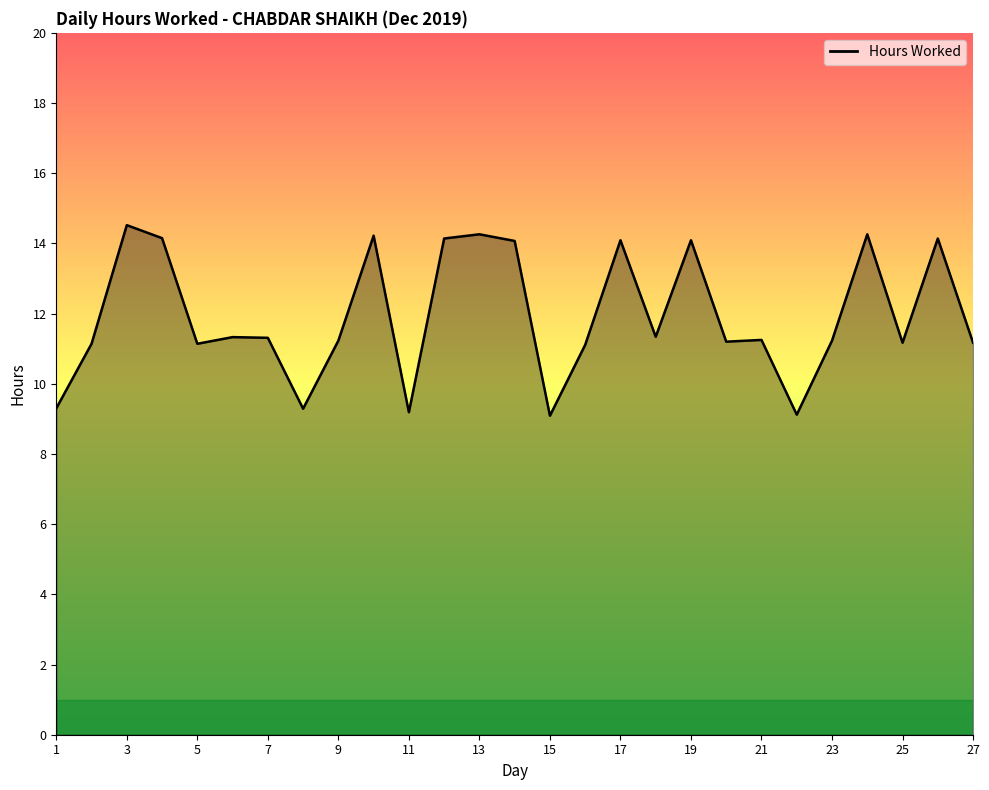

What is the greatest value displayed?

14.5